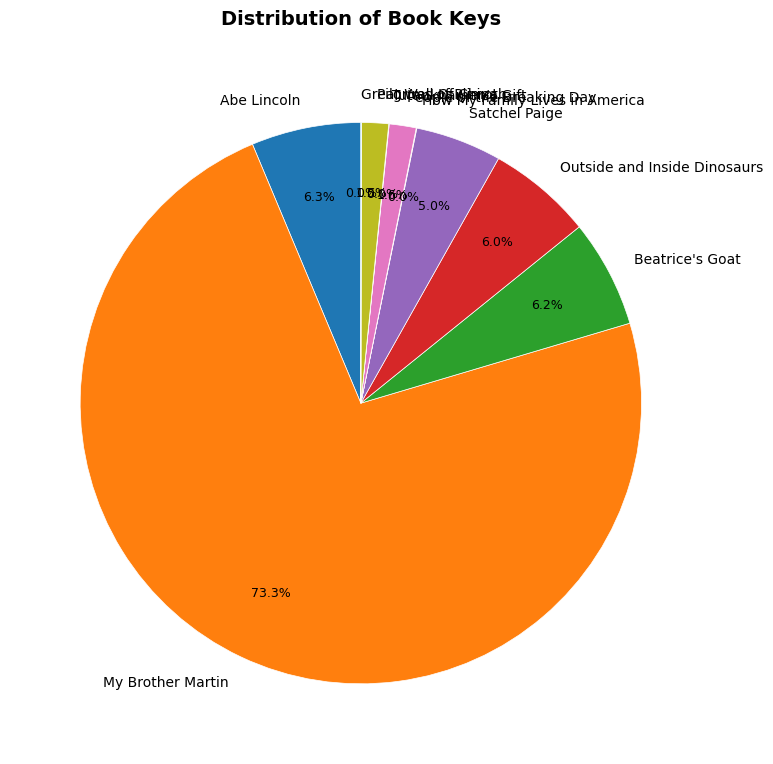

Does any single category account for the majority?

Yes